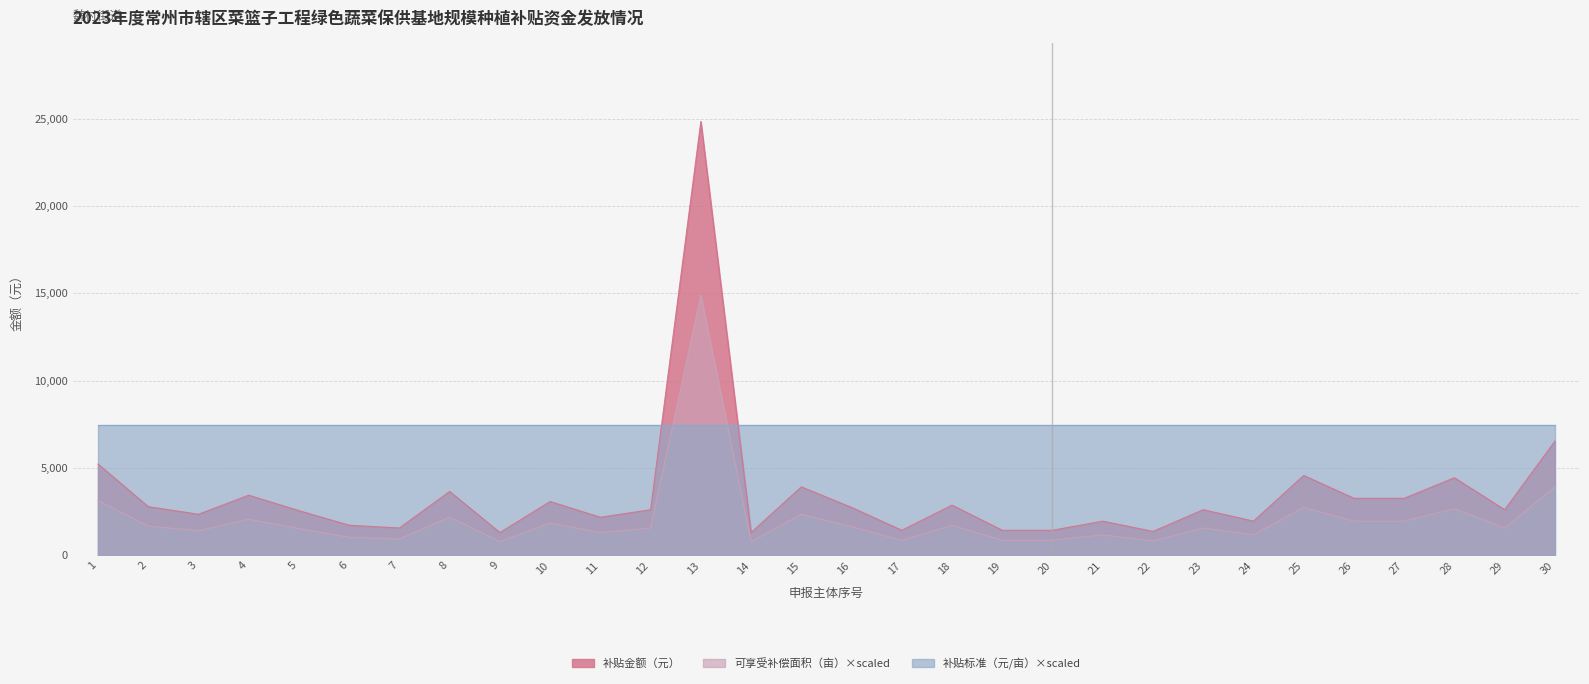

At how many categories does at least one series exceed 19901?

1